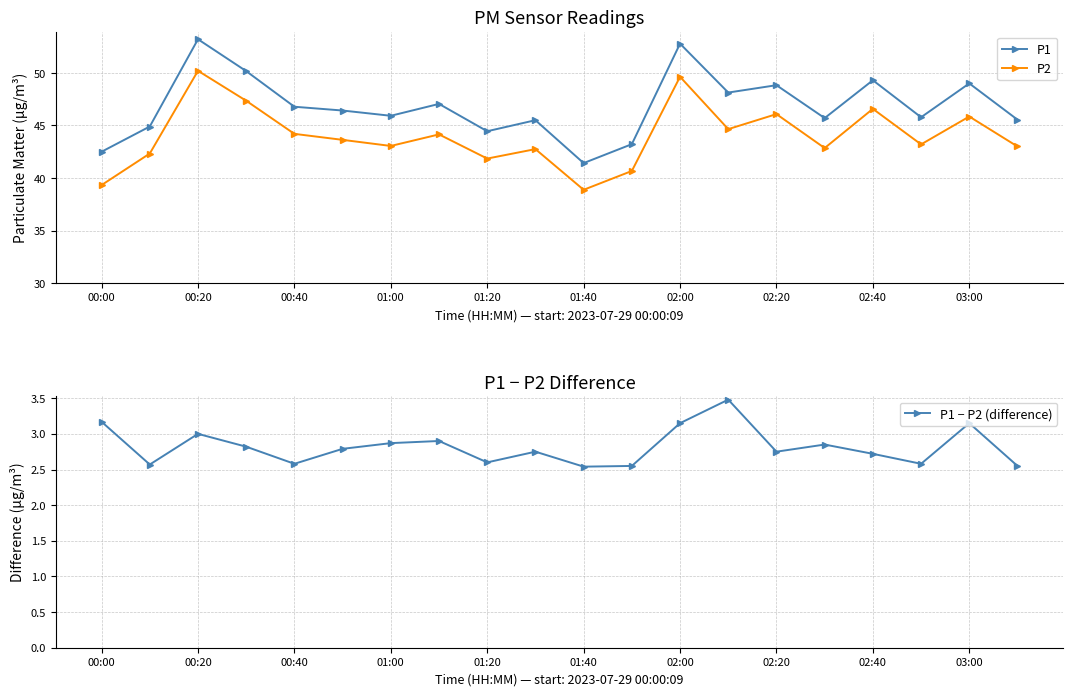

What is the difference between the maximum and minimum values in the P1 − P2 (difference) series?

0.9